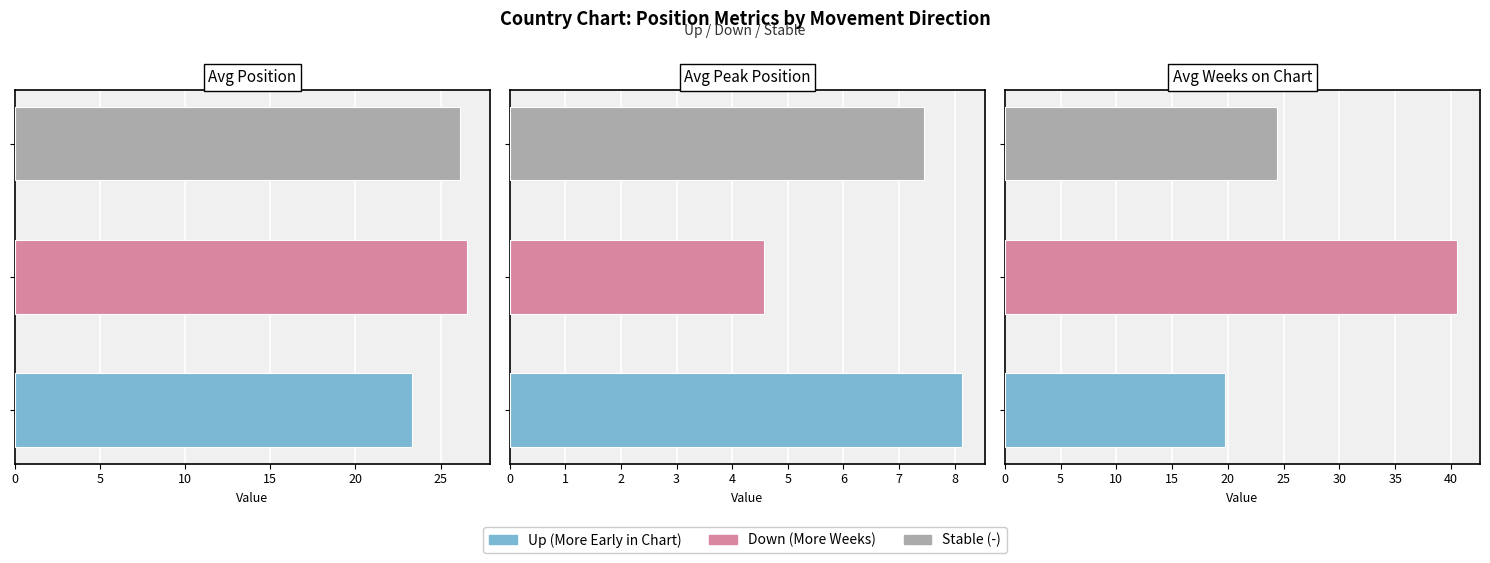

Where does the Avg Weeks on Chart series first go above 24?

down